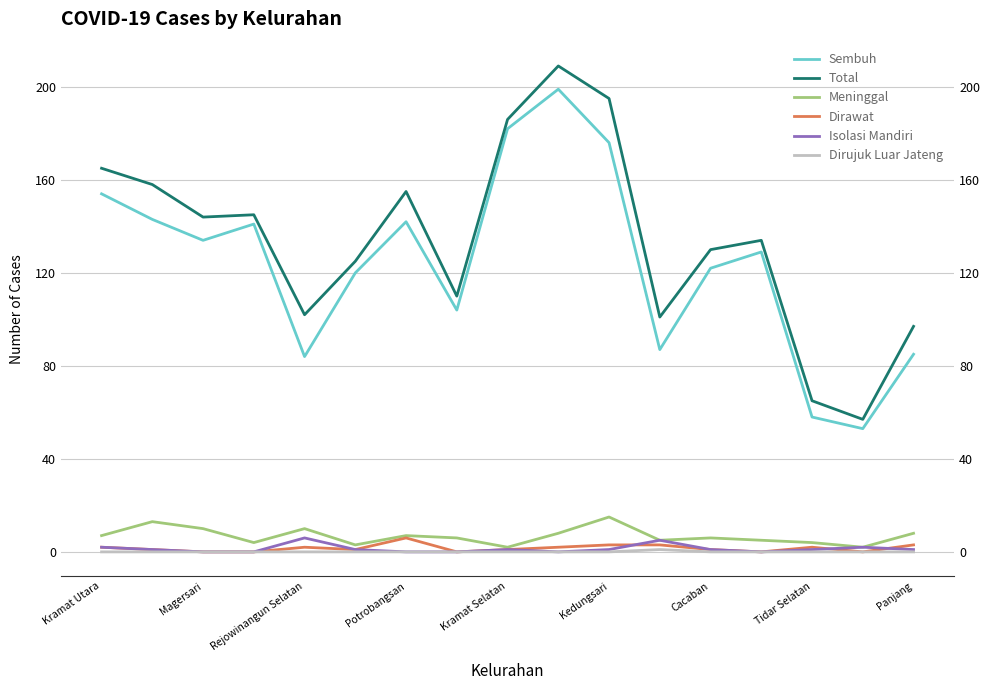

True or false: Meninggal and Dirujuk Luar Jateng cross at least once.

False